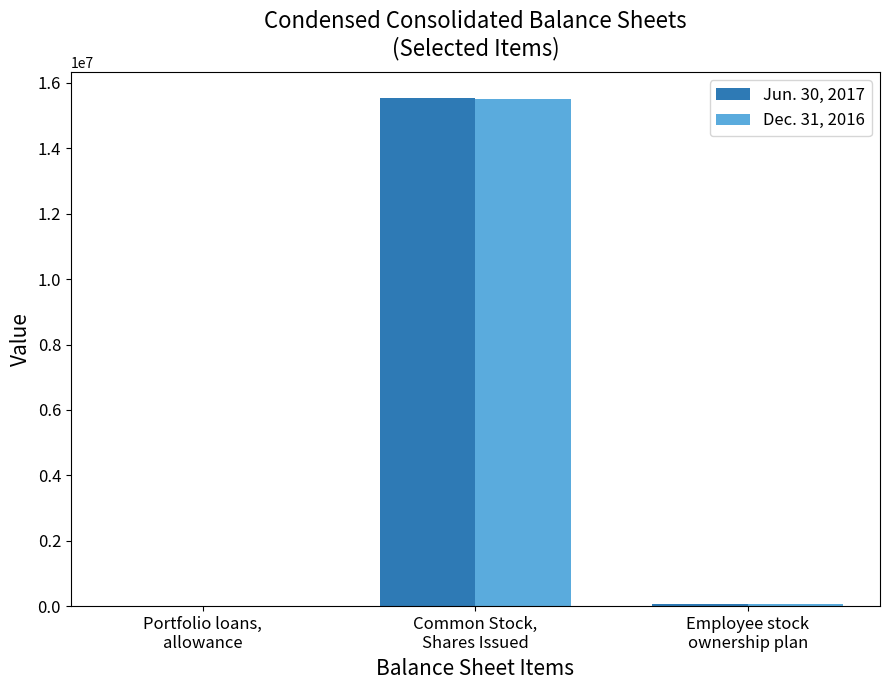

Which series has the widest spread of values?

Jun. 30, 2017